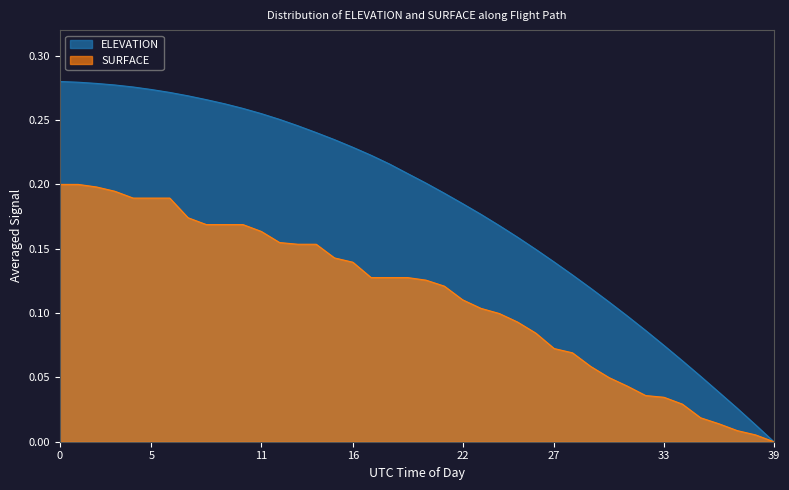

What is the label of the 28th point from the right?

12